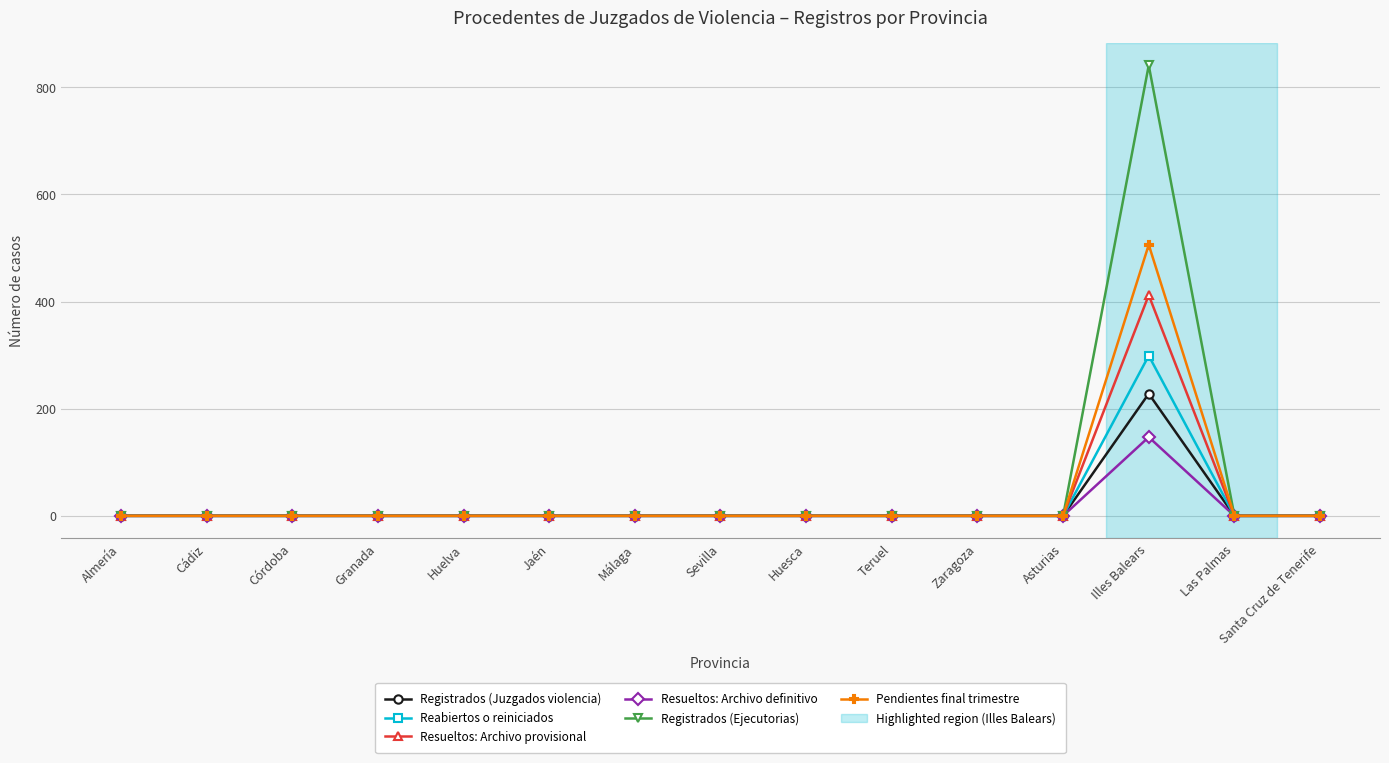

The value of Reabiertos o reiniciados at Santa Cruz de Tenerife is 0. True or false?

True